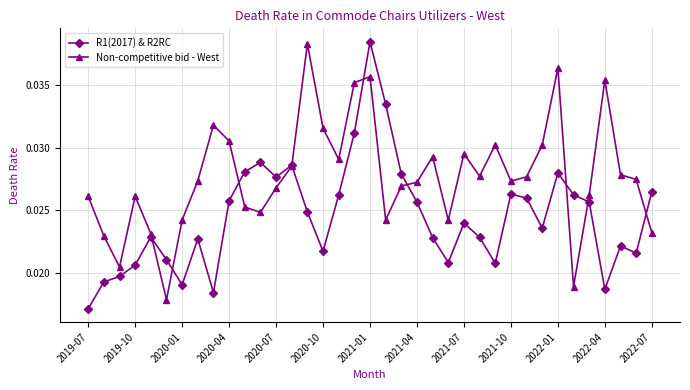

List the series in order of their overall mean, highest first.

Non-competitive bid - West, R1(2017) & R2RC